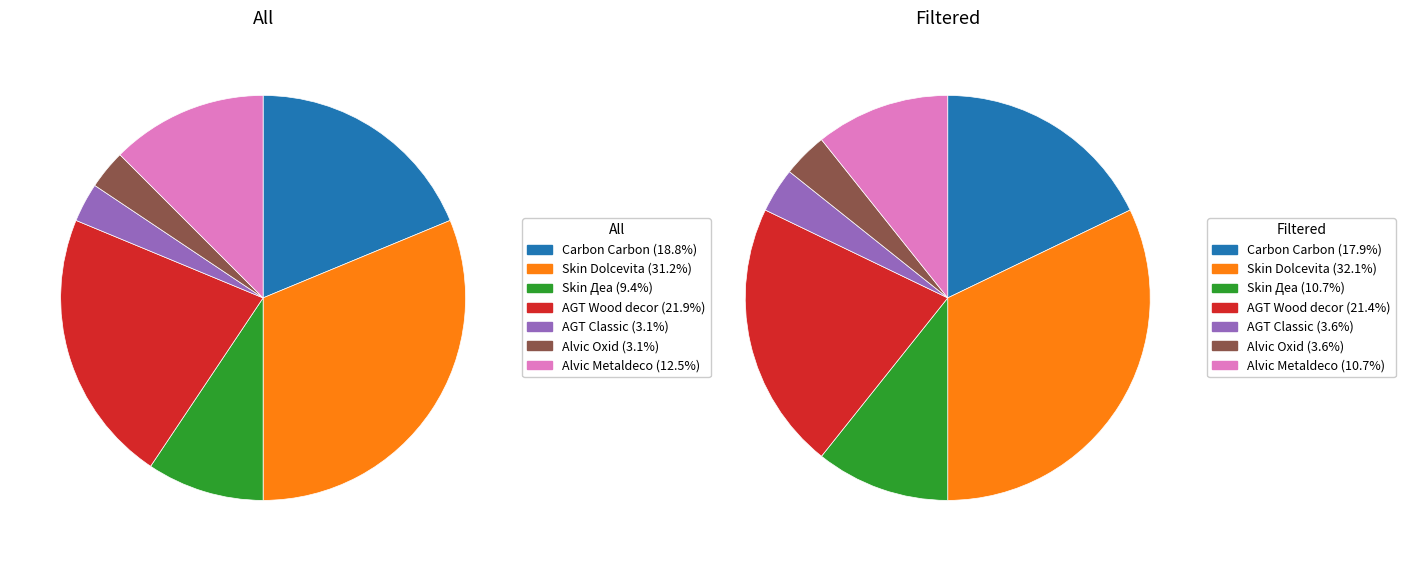

How many segments does this pie chart have?

7